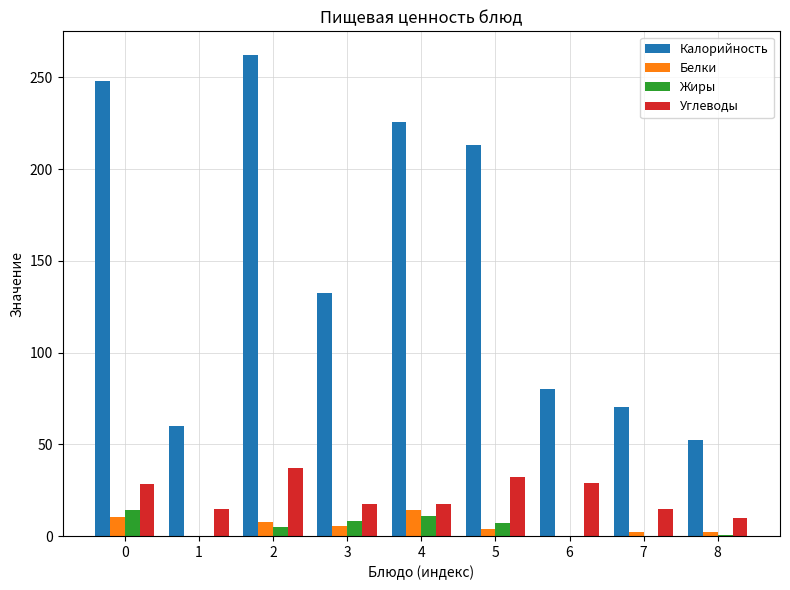

Between 2 and 3, which series saw the biggest shift?

Калорийность